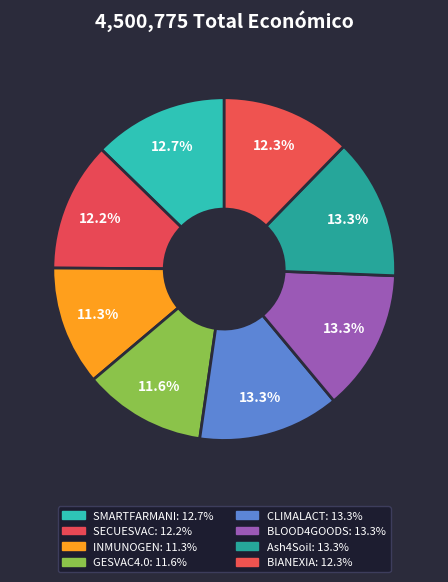

Is the sum of CLIMALACT and SMARTFARMANI greater than half?

No